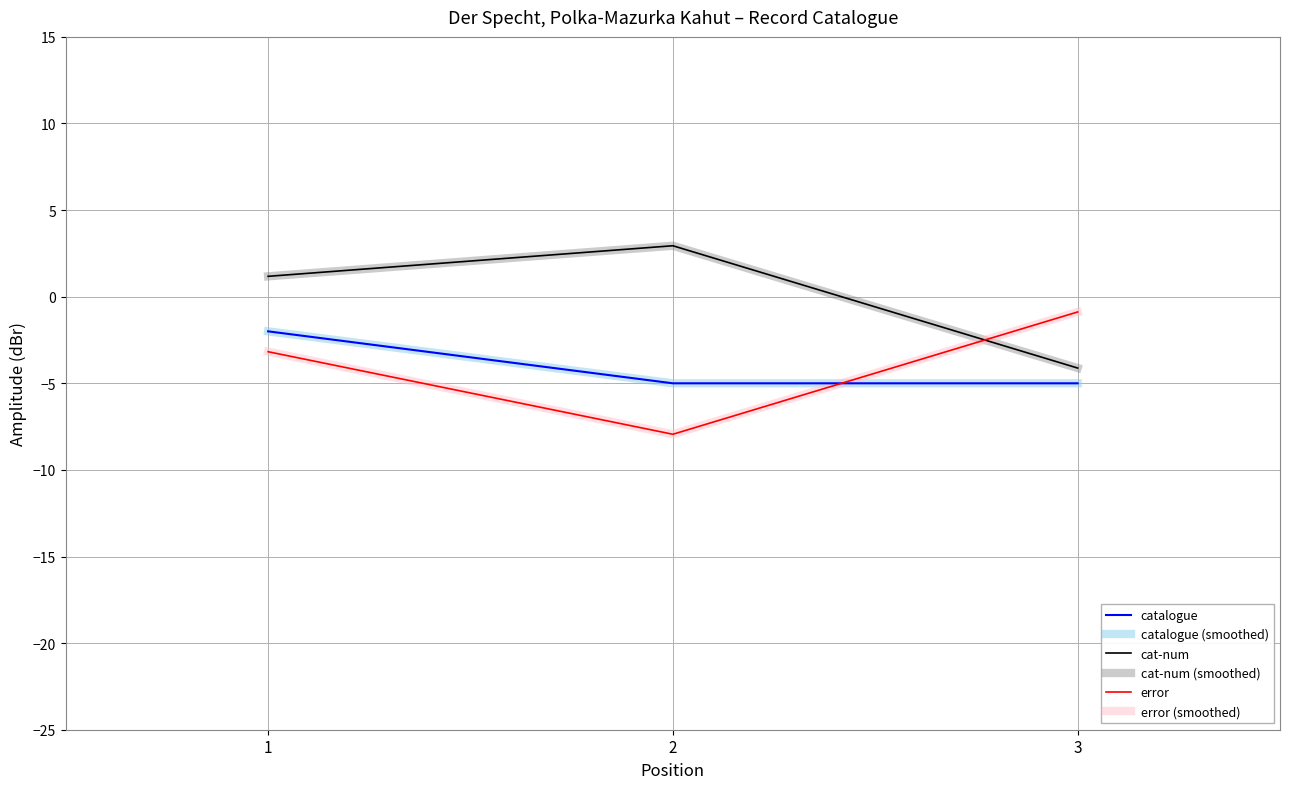

What is the difference between the catalogue values at 1 and 3?

3.0